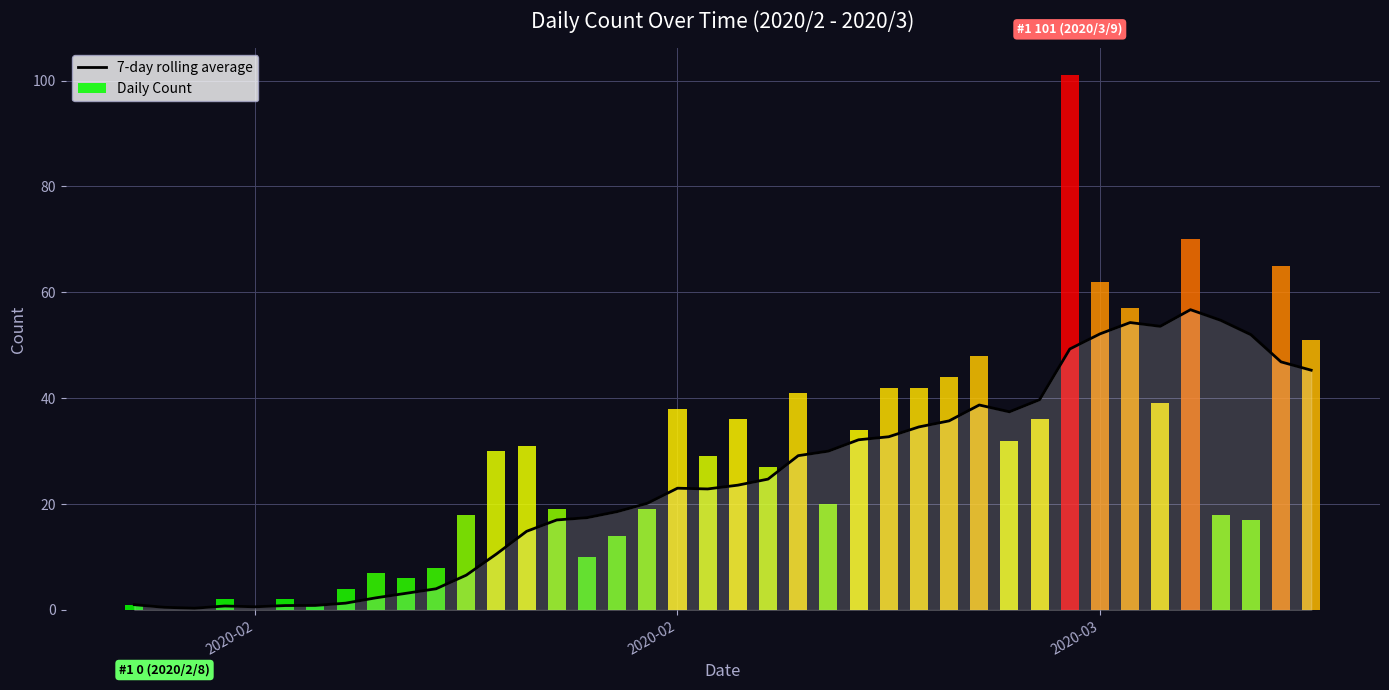

How many data points does each series have?

40